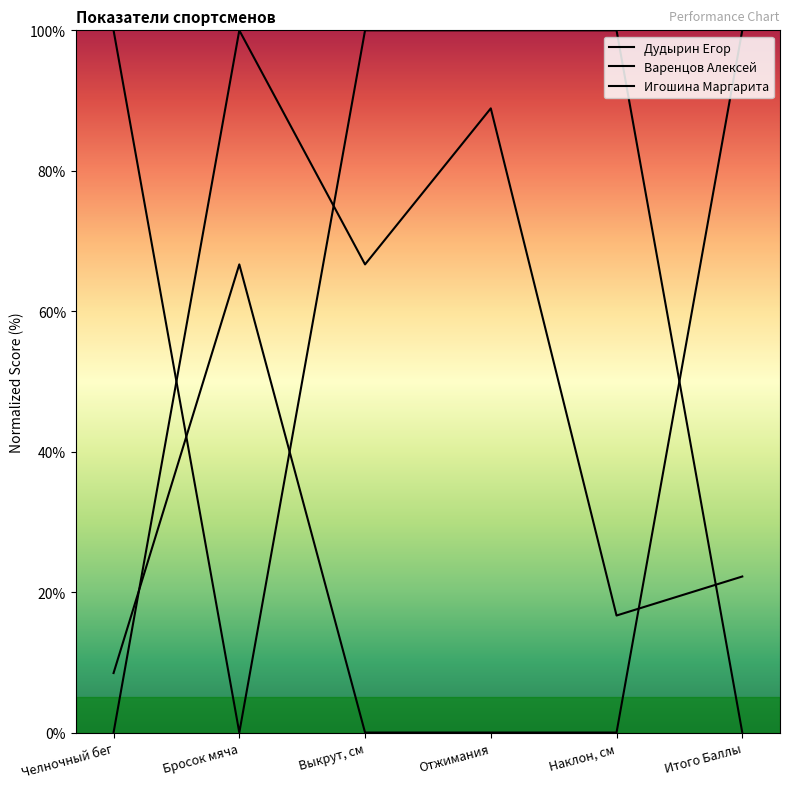

Where do Варенцов Алексей and Дудырин Егор first cross each other?

Челночный бег and Бросок мяча